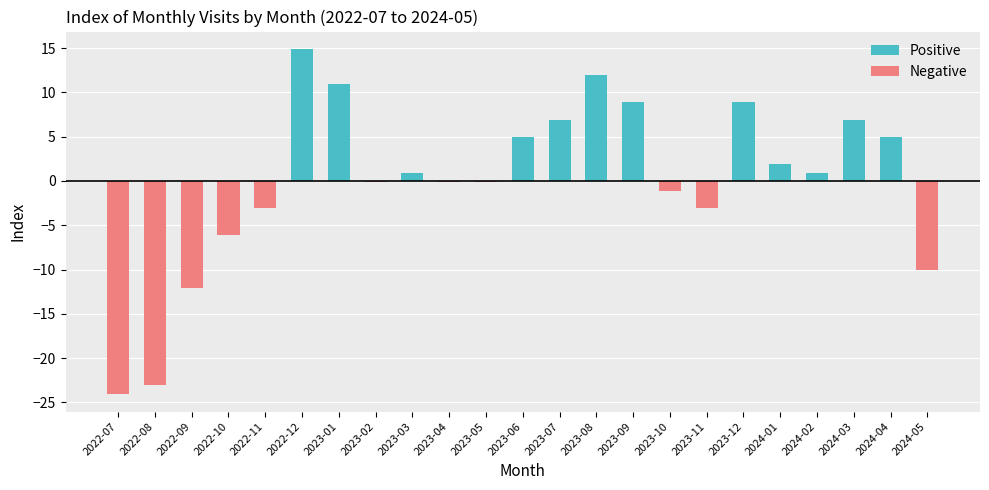

Which has a higher value, 2023-06 or 2023-02?

2023-06